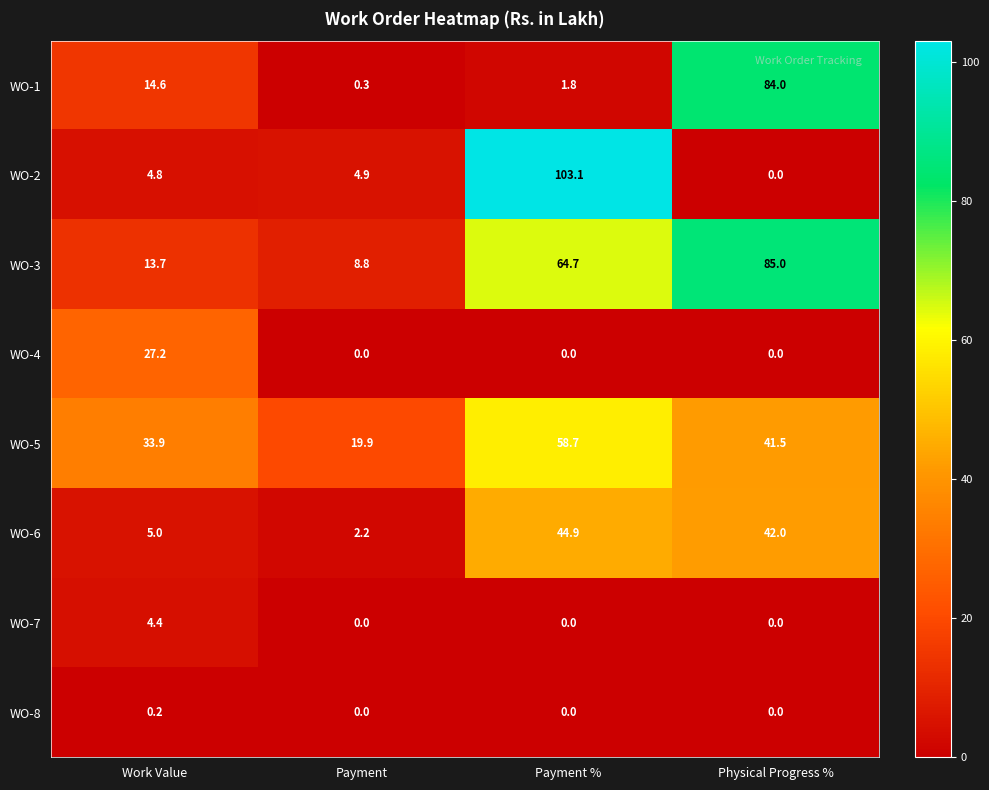

What is the maximum value shown in the chart?

103.1